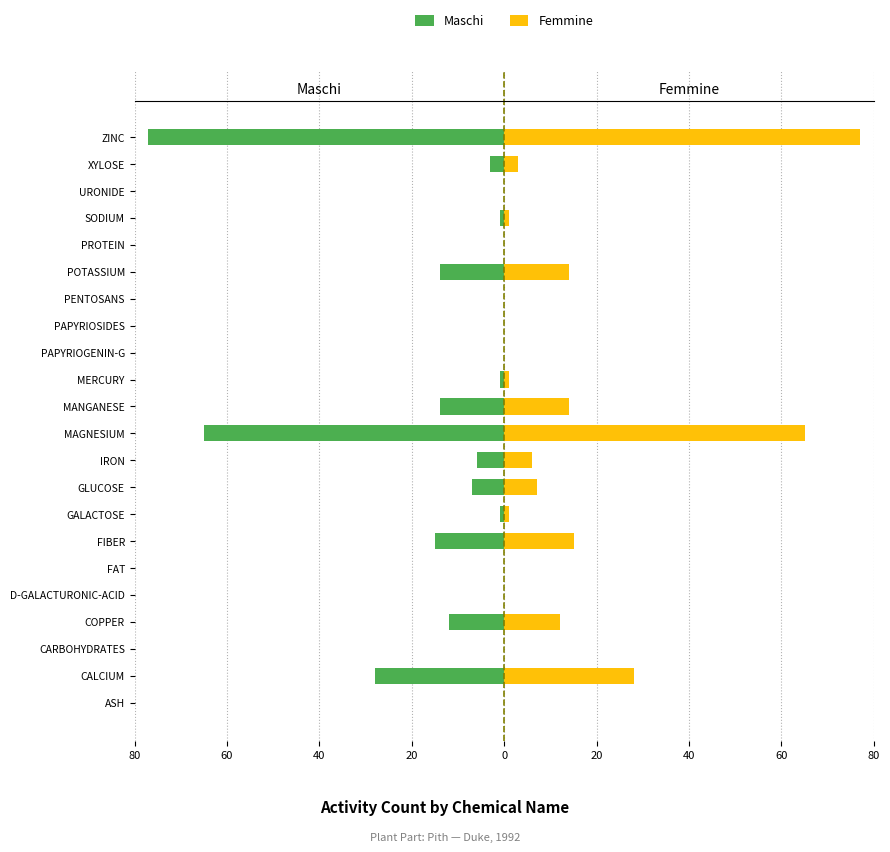

The Maschi series shows -2 at MERCURY. True or false?

False